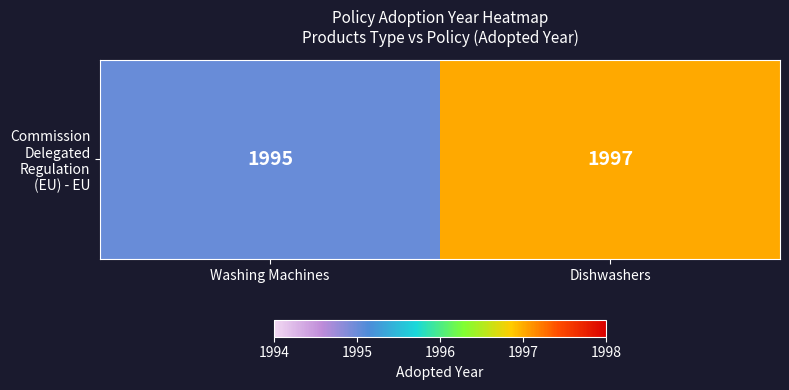

The value at Dishwashers is 1997. True or false?

True